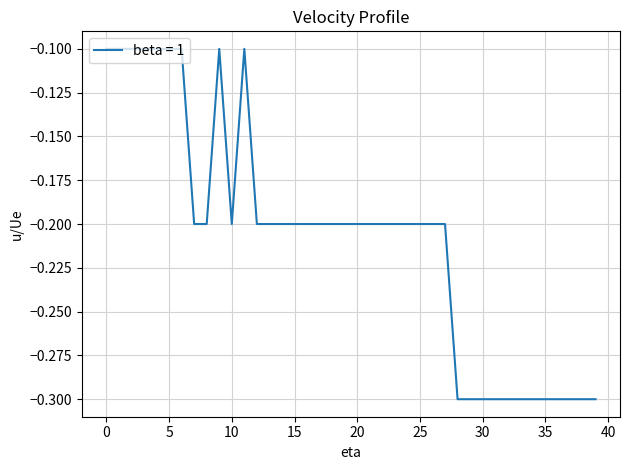

What is the minimum value shown in the chart?

-0.3